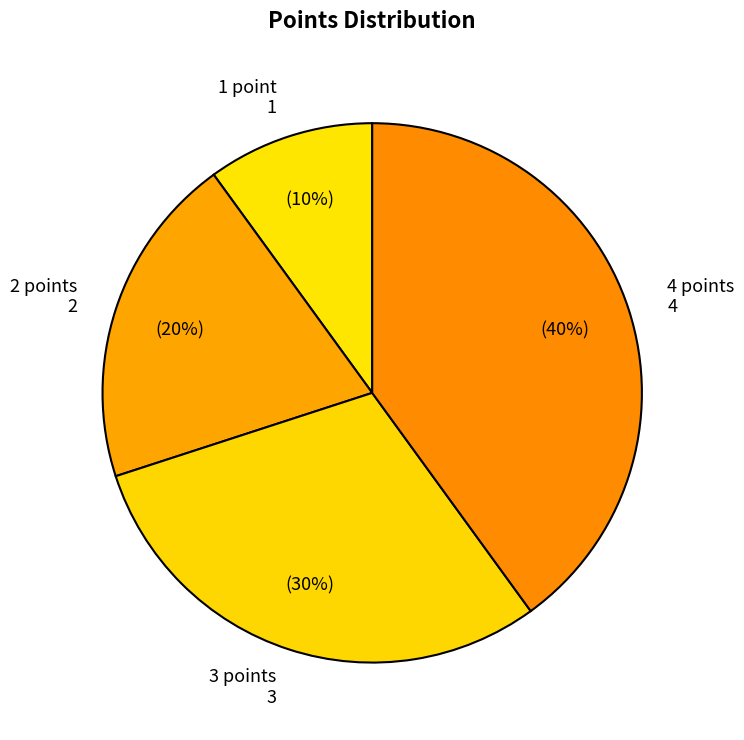

True or false: 4 points accounts for 26% of the total.

False